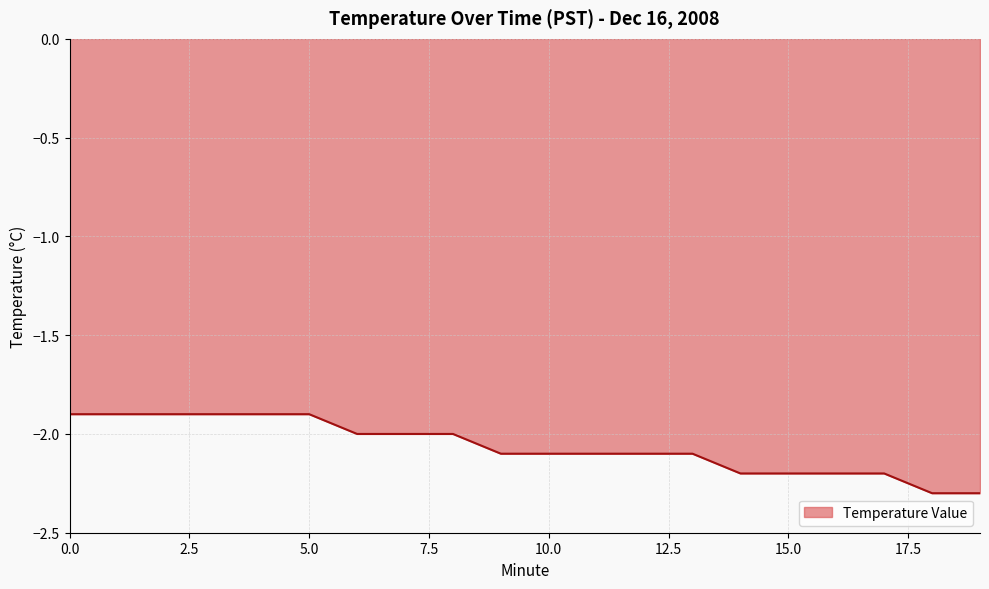

What is the difference between the maximum and minimum values?

0.4